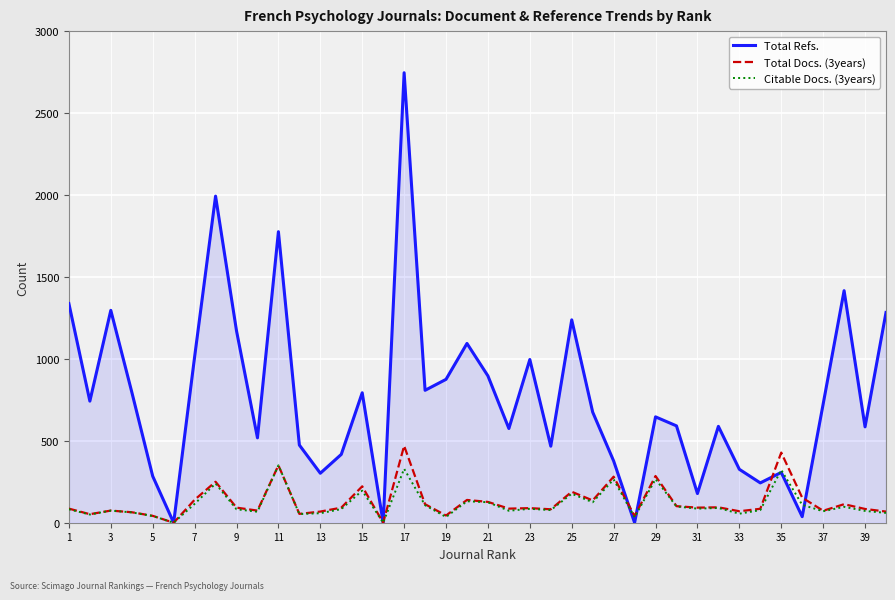

Which series has the widest spread of values?

Total Refs.